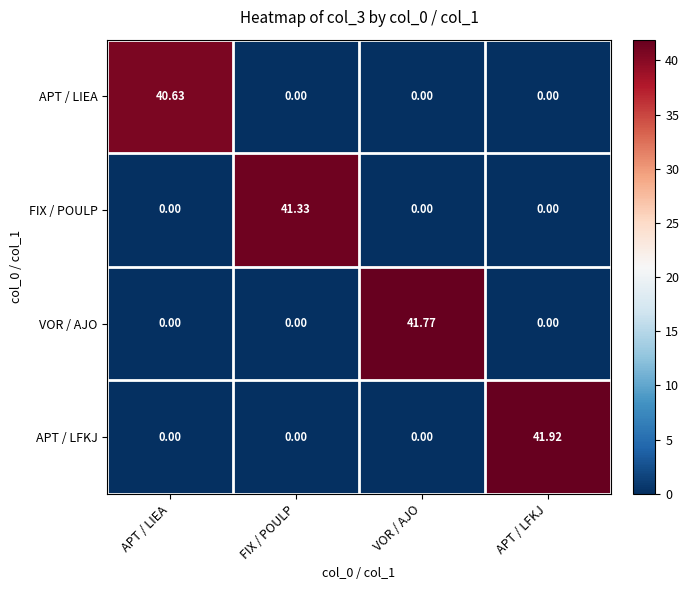

Count the number of categories in the chart.

4